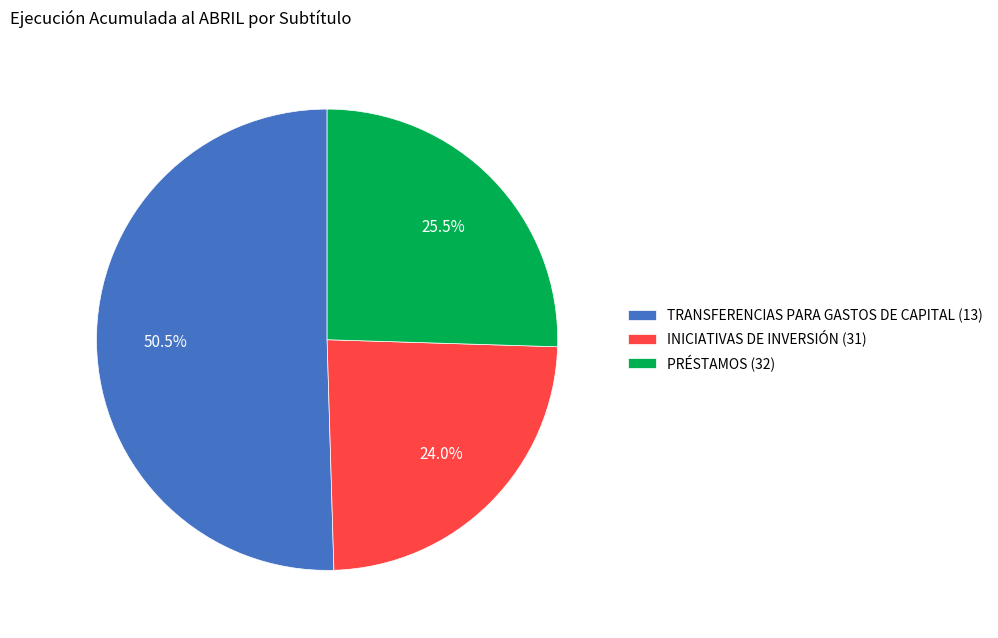

What is the ratio of the value at INICIATIVAS DE INVERSIÓN (31) to the value at PRÉSTAMOS (32)?

0.9